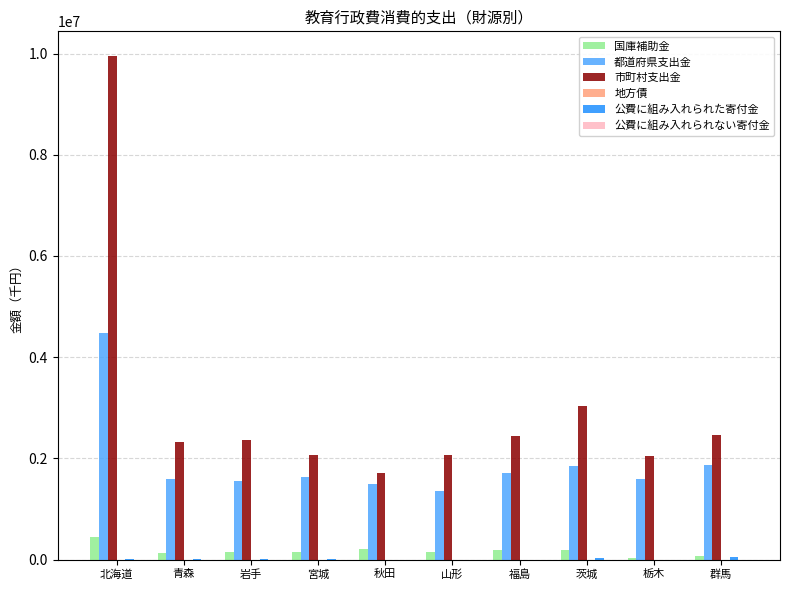

Where is 市町村支出金 nearest to the value 5825310?

茨城